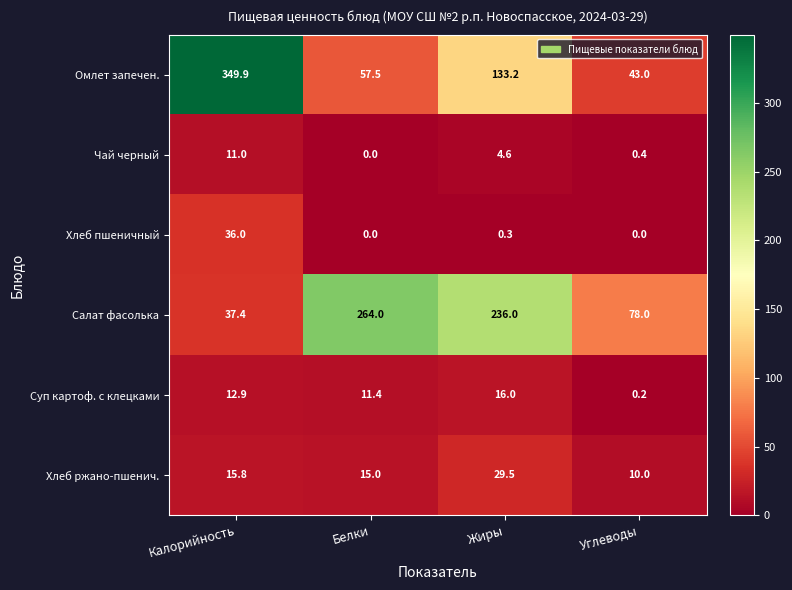

Which series has the largest range (max minus min)?

Омлет запечен.